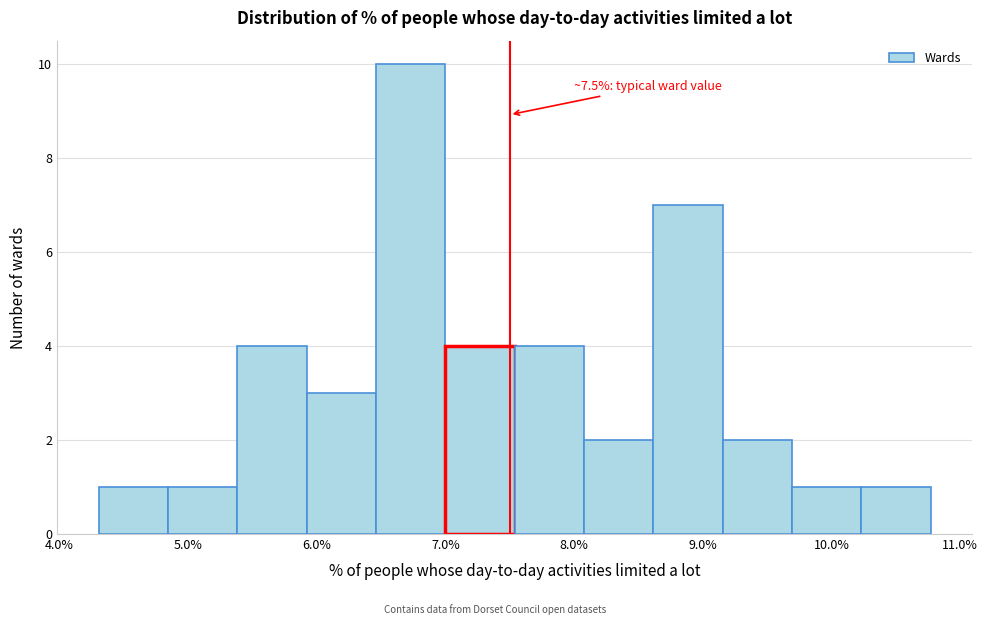

Which range on the x-axis has the tallest bar?

6.5 to 7.0